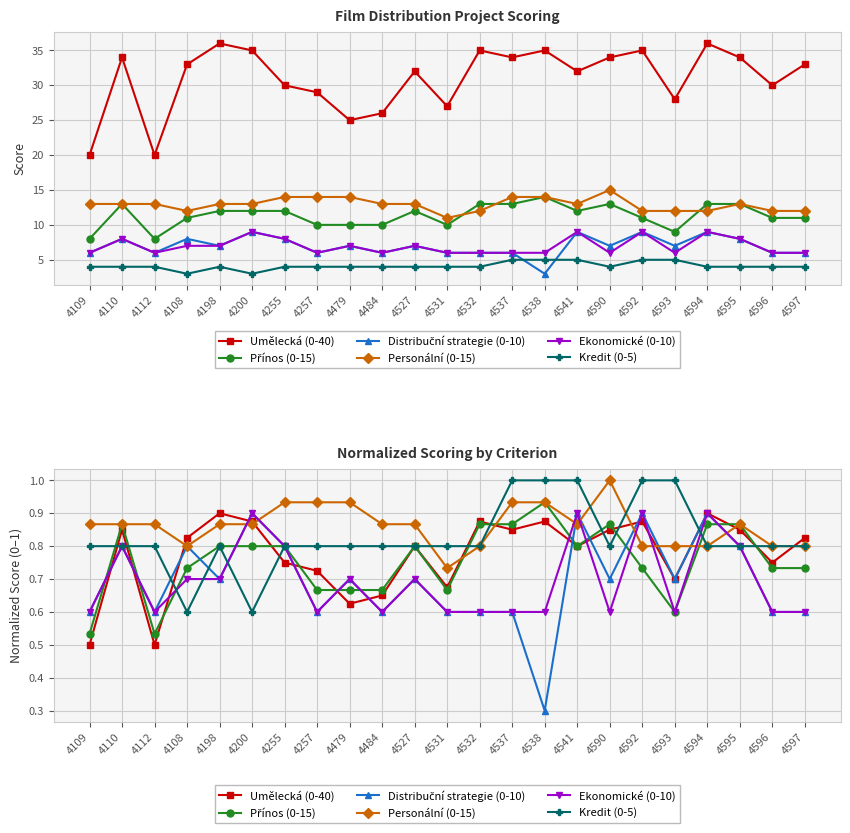

Between 4109 and 4484, which is larger?

4484